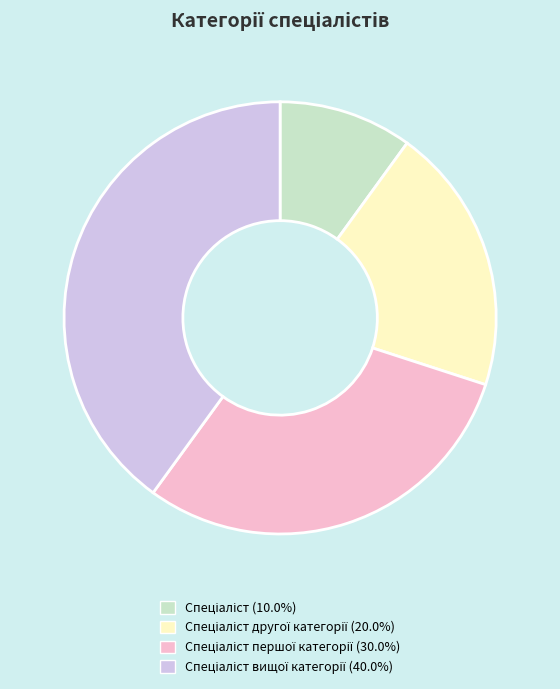

Does any single category account for the majority?

No